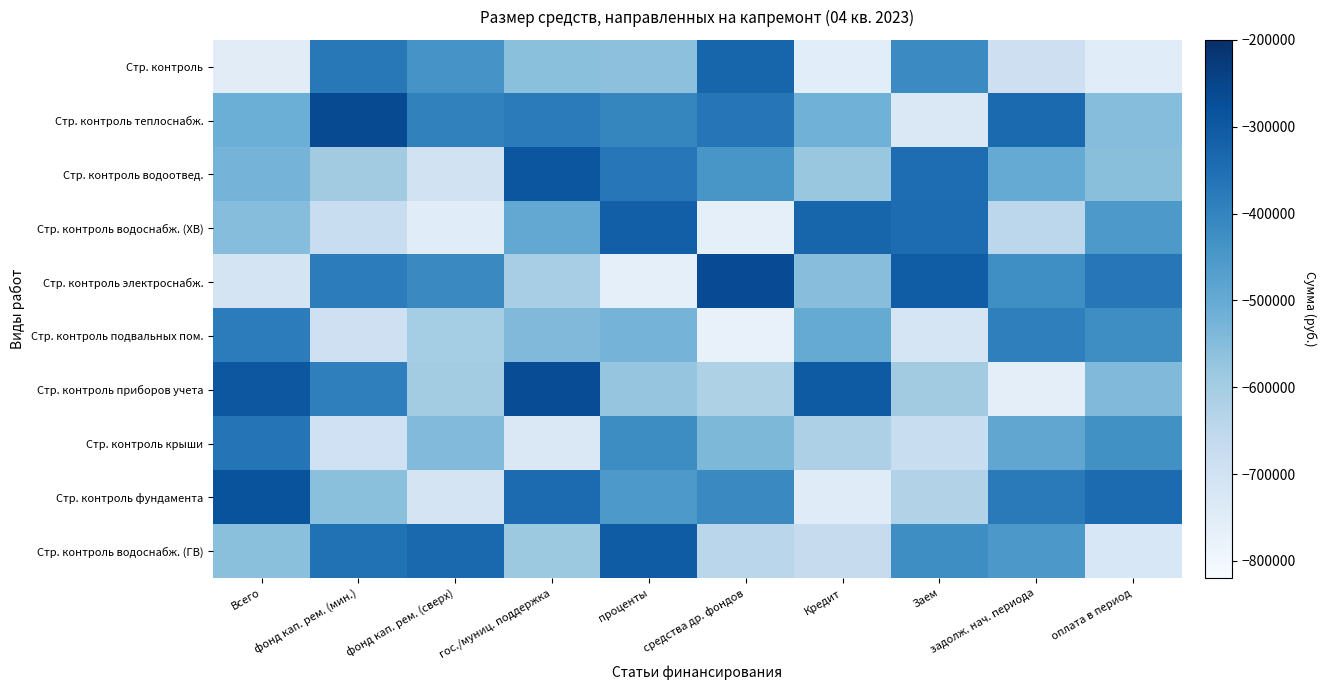

Which has a higher value, проценты or Кредит?

проценты